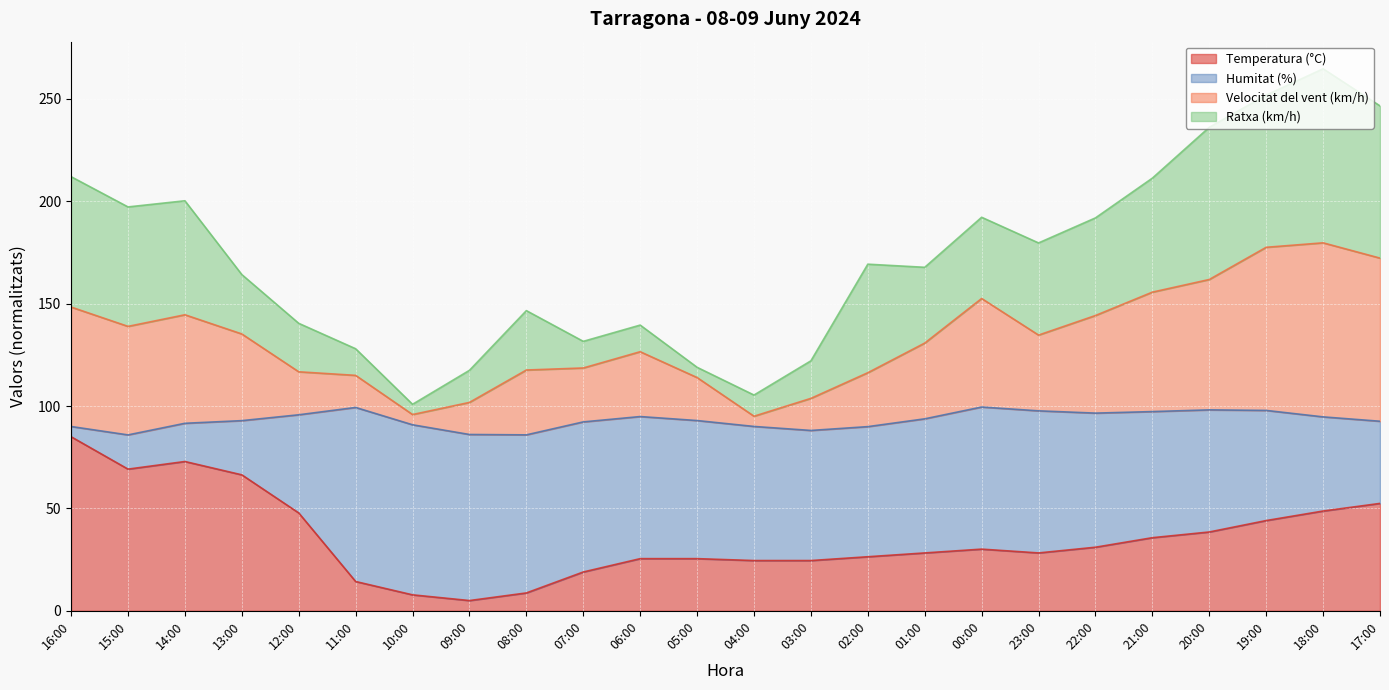

Which category has the highest value in the Temperatura (°C) series?

16:00